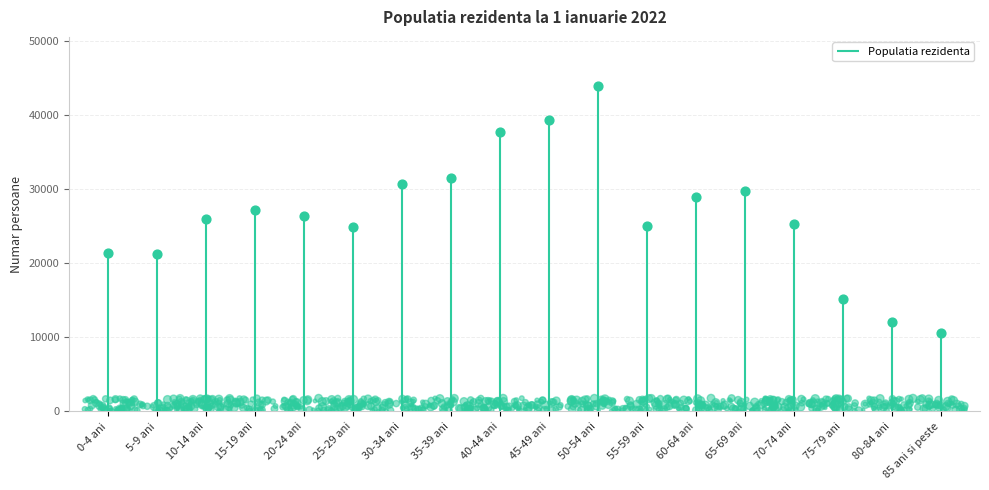

What is the change in value from 20-24 ani to 35-39 ani?

+5164